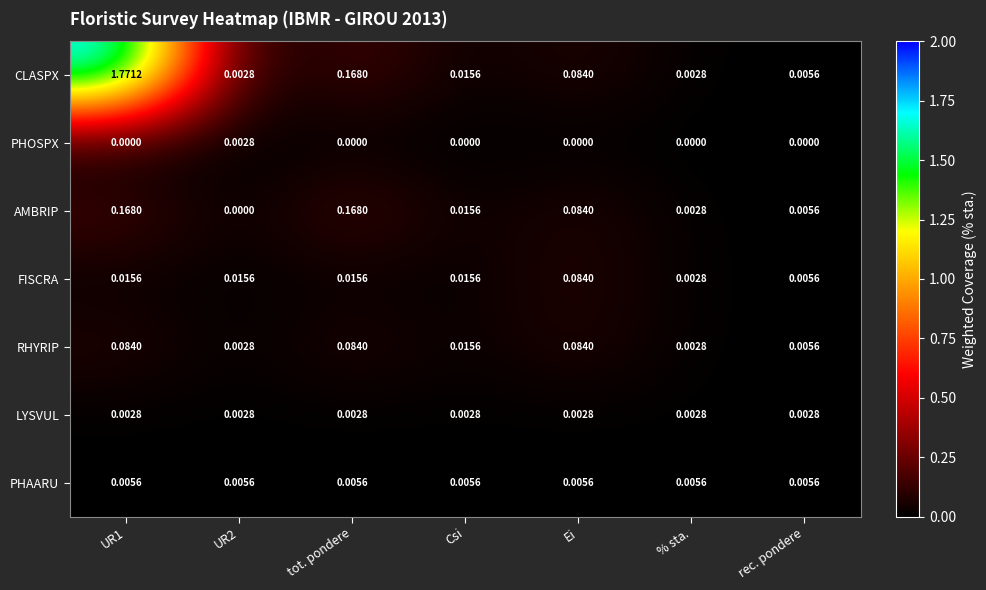

At UR1, list the series in order from largest to smallest.

CLASPX, AMBRIP, RHYRIP, FISCRA, PHAARU, LYSVUL, PHOSPX